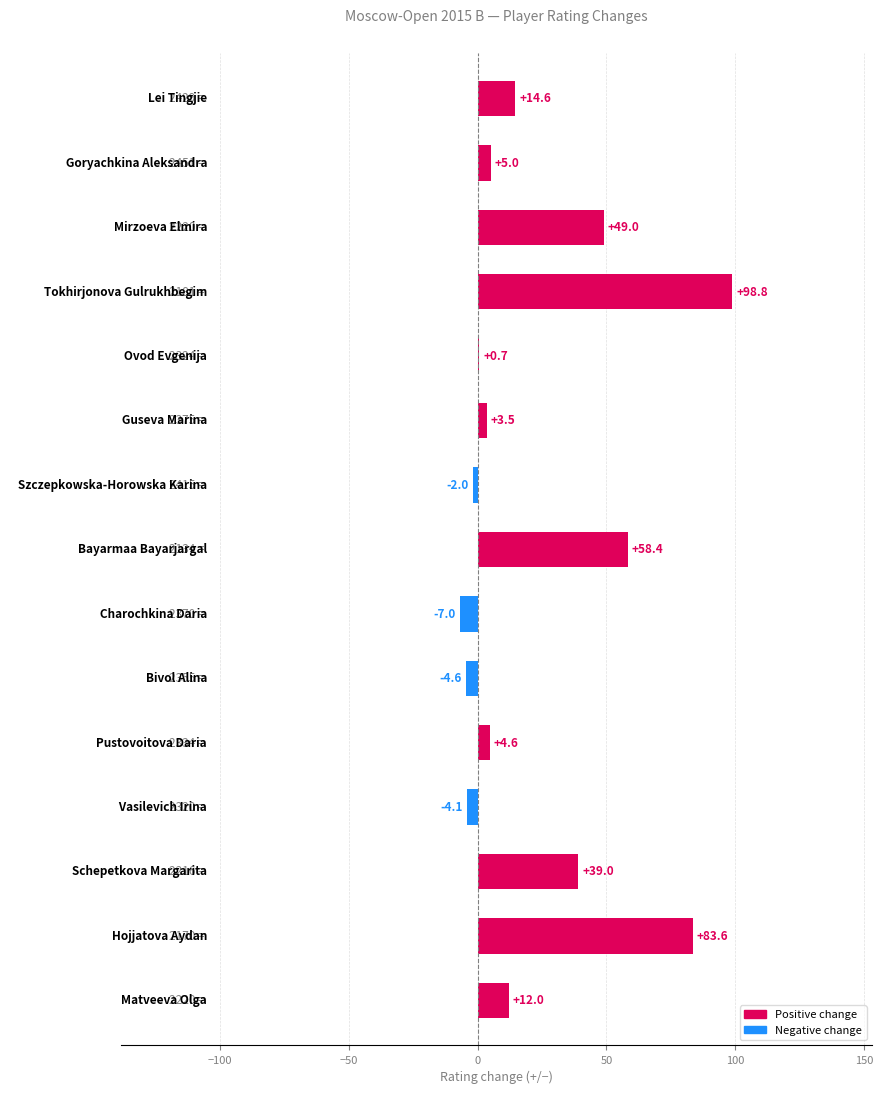

What is the sum of all values?

351.5